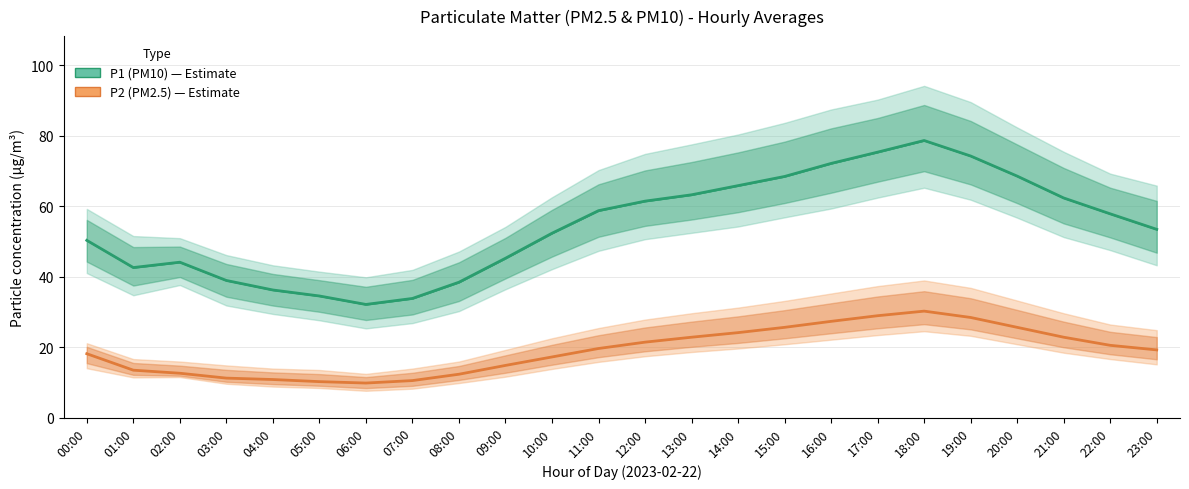

Is the value of P2 (PM2.5) at 06:00 greater than the value of P1 (PM10) at 12:00?

No